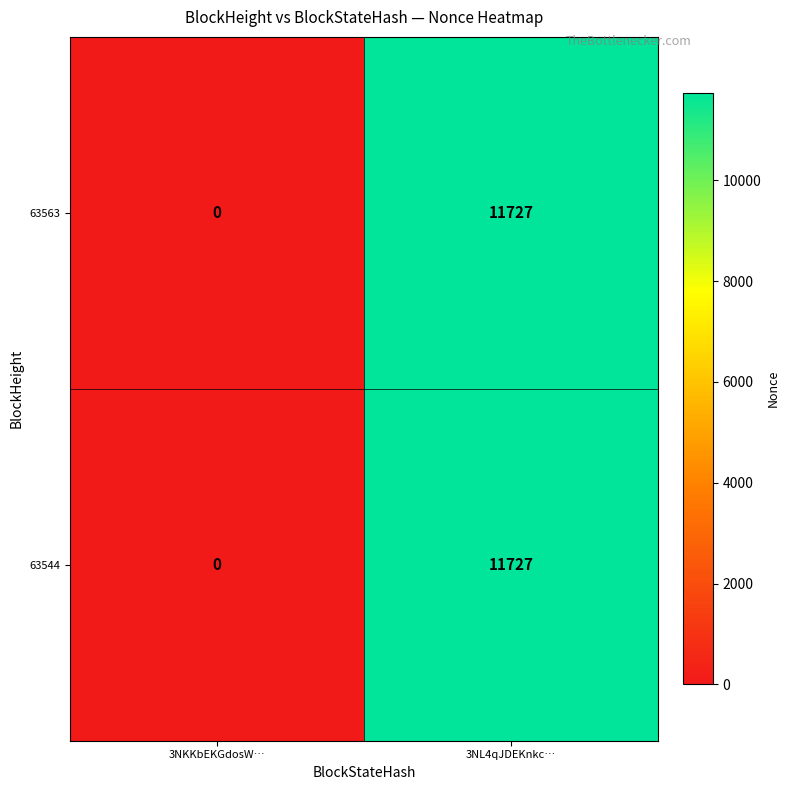

At which label is 63563 closest to 5863?

3NKKbEKGdosW…